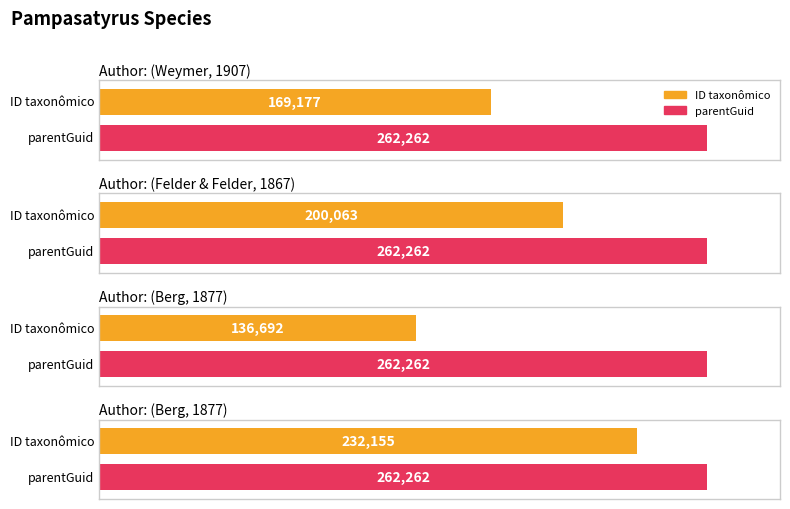

List the series in order of their peak value, lowest first.

ID taxonômico, parentGuid